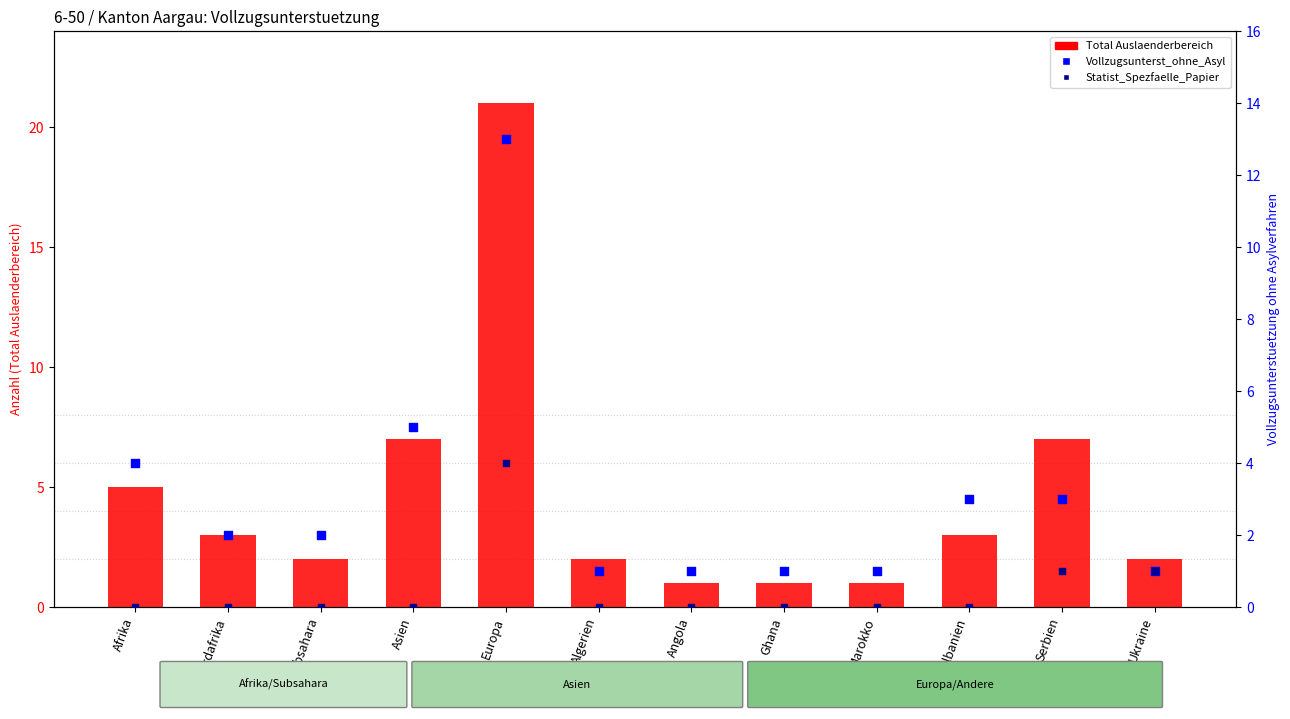

Which series reaches the maximum Y coordinate?

Total Auslaenderbereich